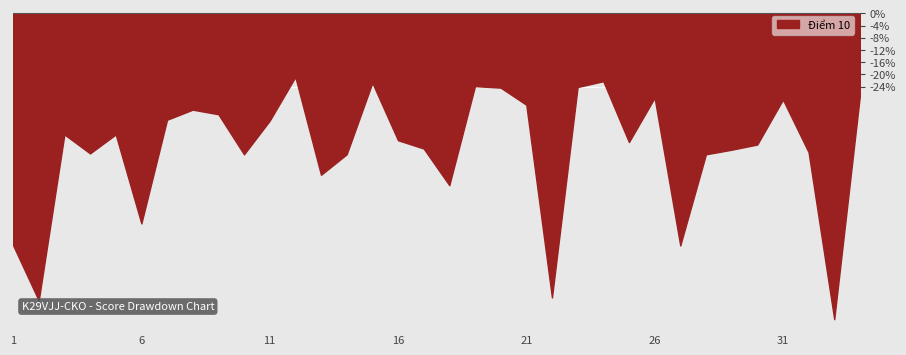

What is the difference between the maximum and minimum values?

79.2